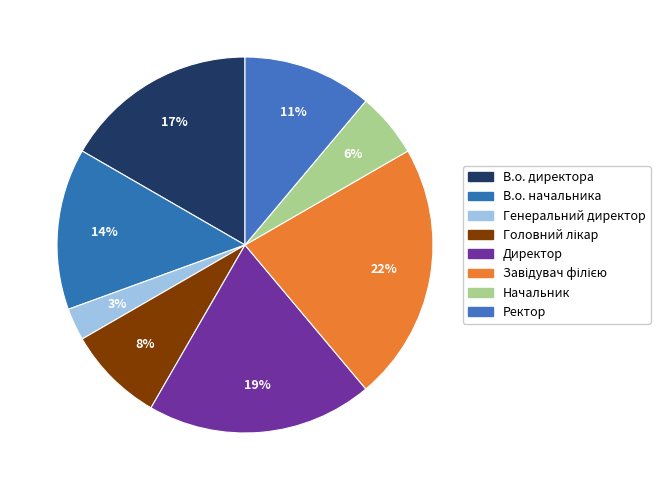

To the nearest percent, what is the combined percentage of Директор and Начальник?

25%